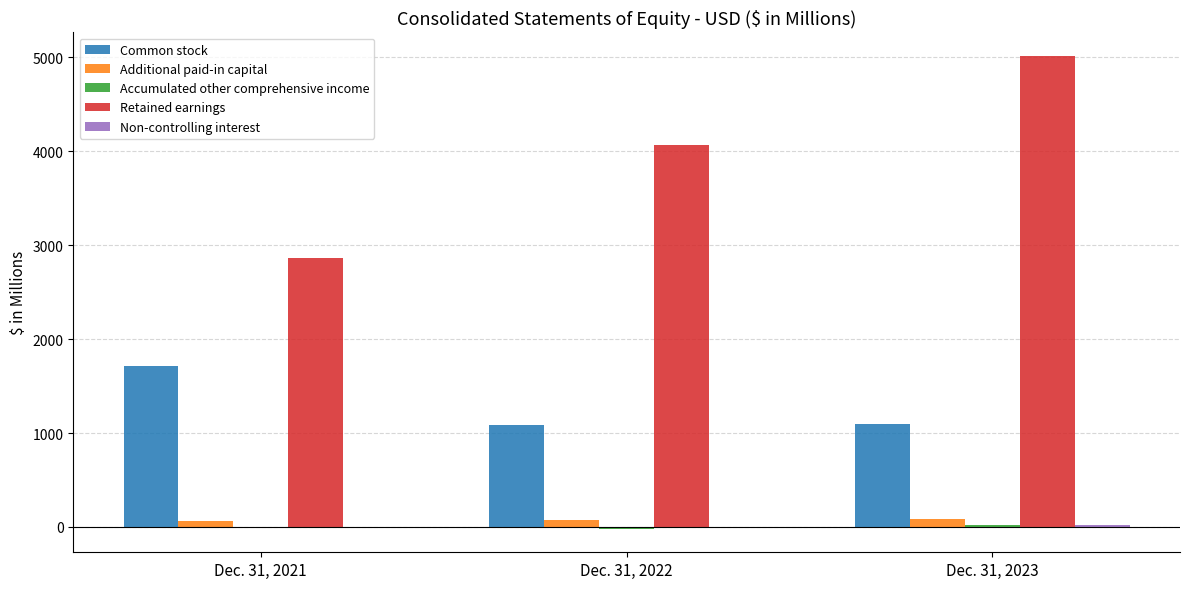

The value of Retained earnings at Dec. 31, 2023 is 2946.4. True or false?

False